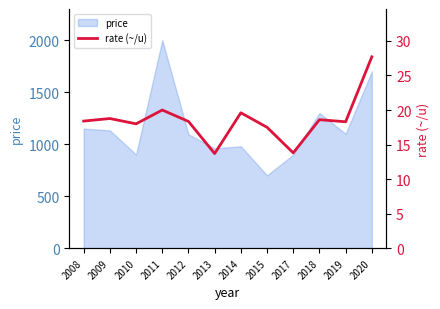

At which label does price reach its minimum?

2015